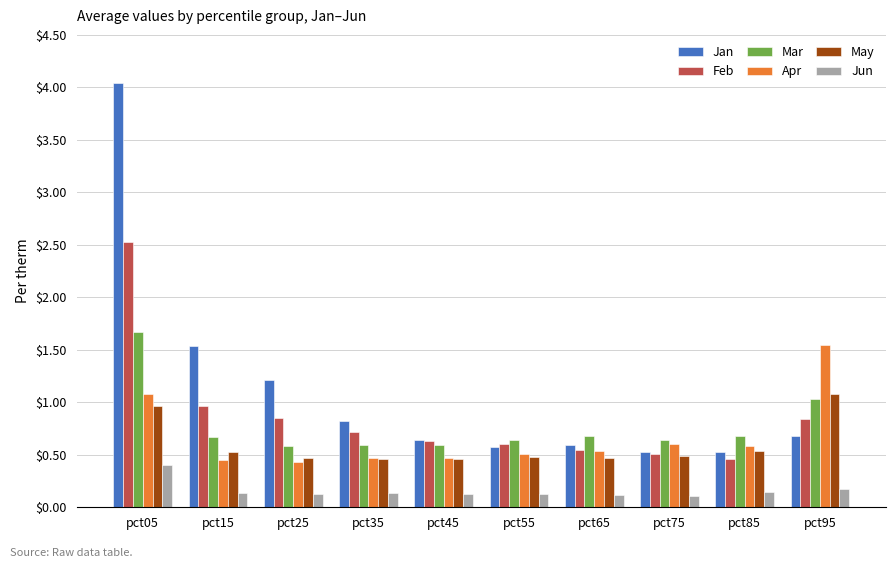

What are all the series names shown in the legend?

Jan, Feb, Mar, Apr, May, Jun